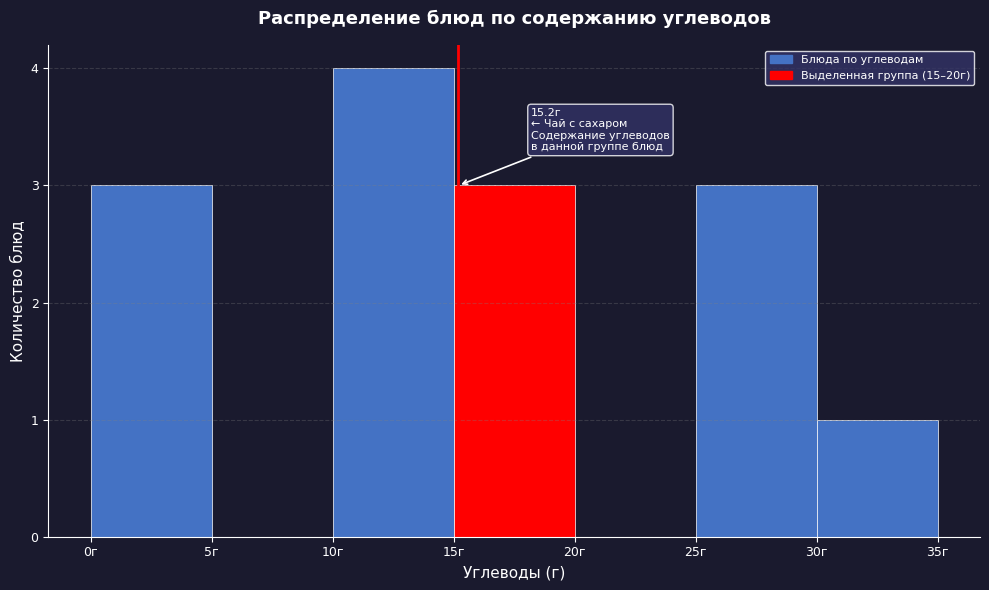

Over which range of the x-axis is the bar tallest?

10 to 15